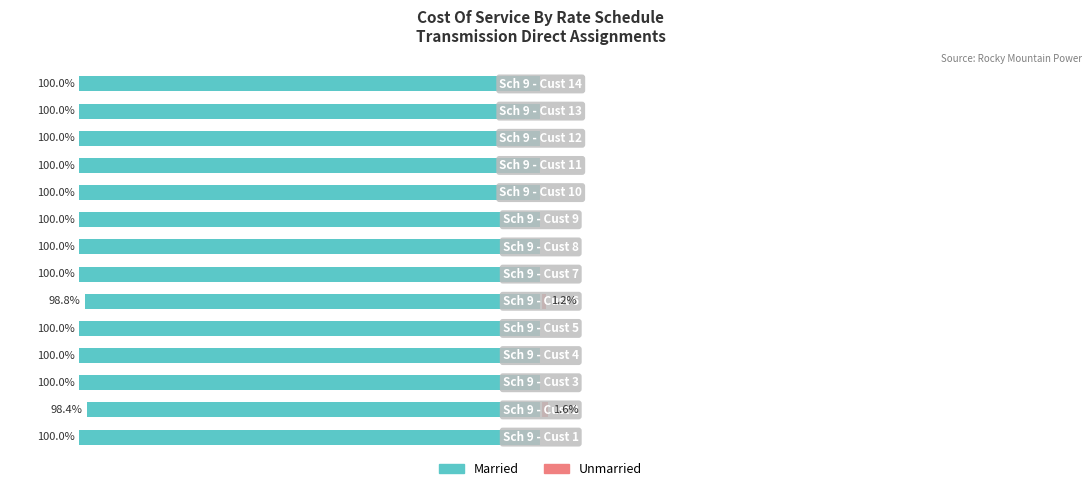

The Unmarried series shows 0.0 at 8. True or false?

True